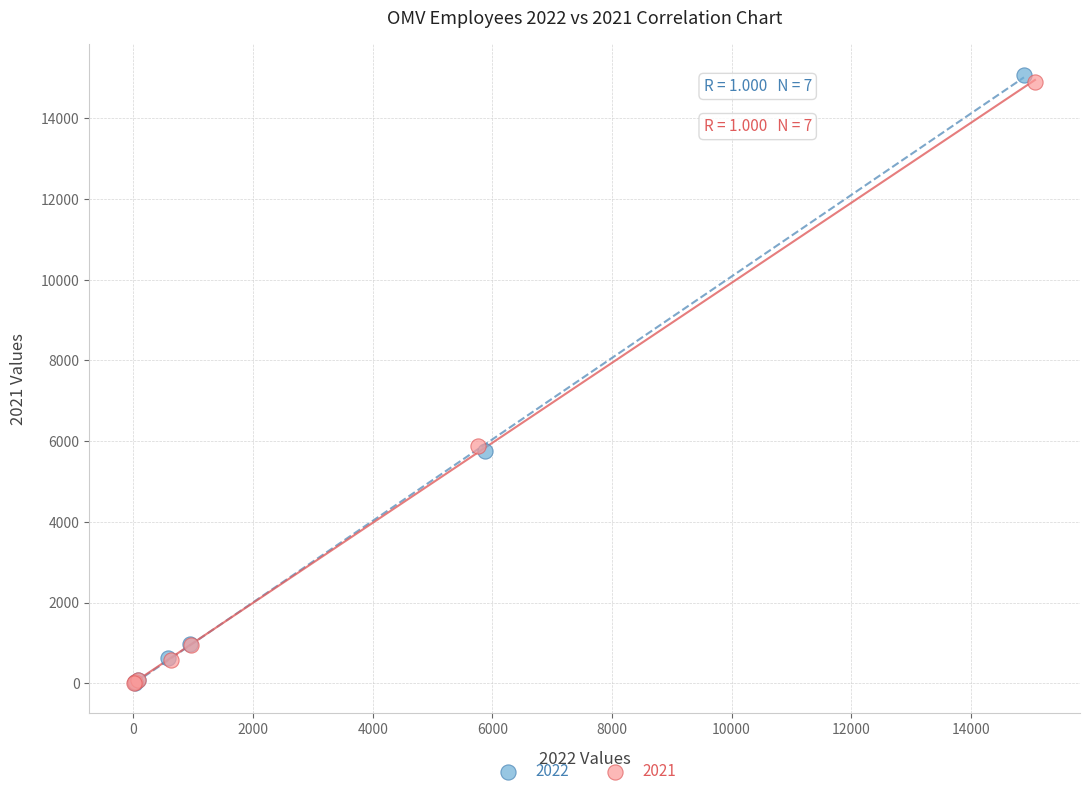

Which series has the widest spread of Y values?

2022